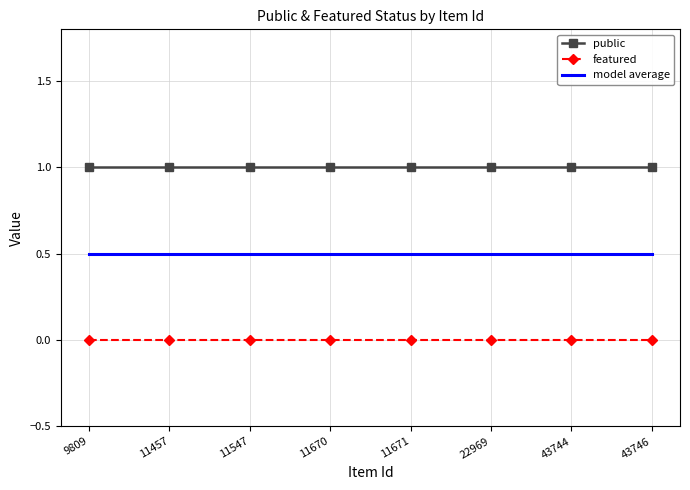

Is it true that public equals 1.0 at 11547?

True